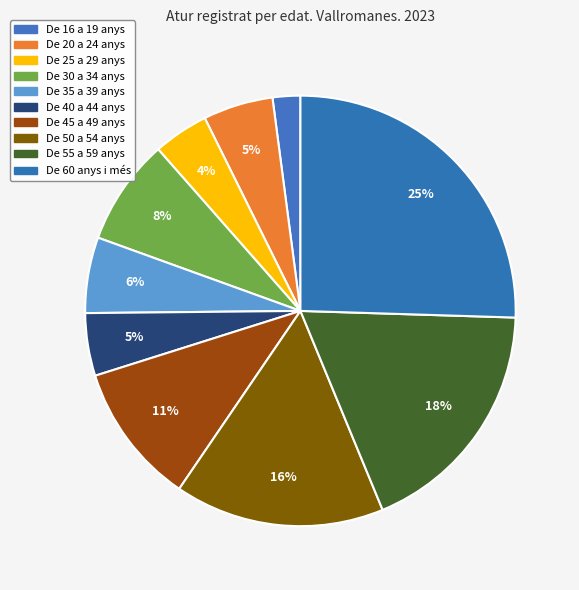

Count the number of slices in the pie.

10